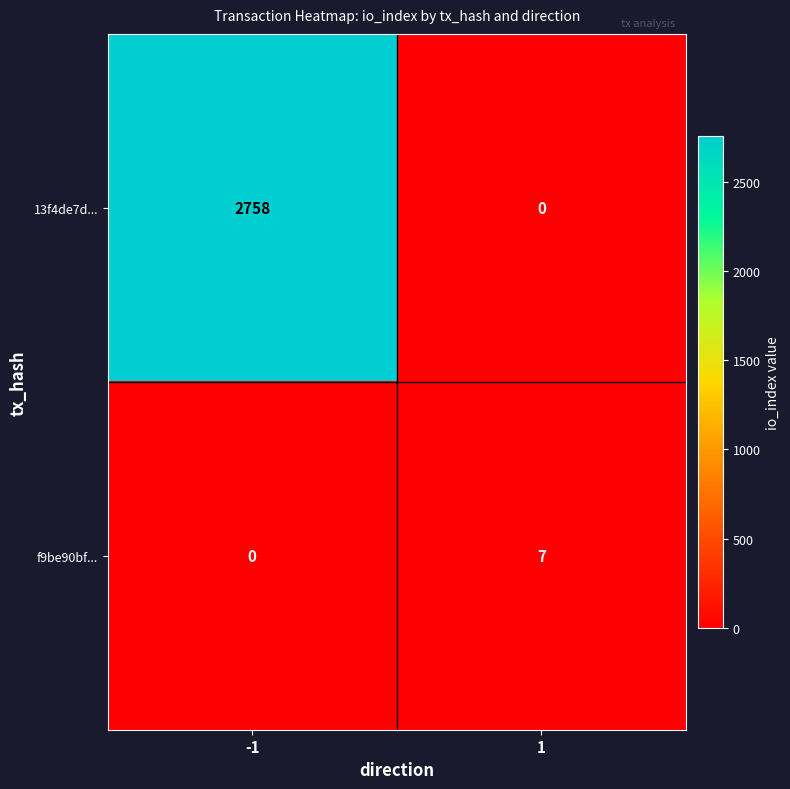

Rank the series by their average value, from highest to lowest.

13f4de7d..., f9be90bf...